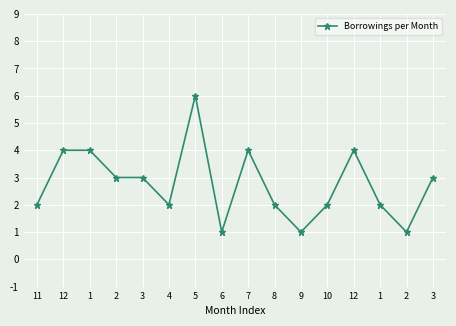

At which label is the value closest to 3?

2